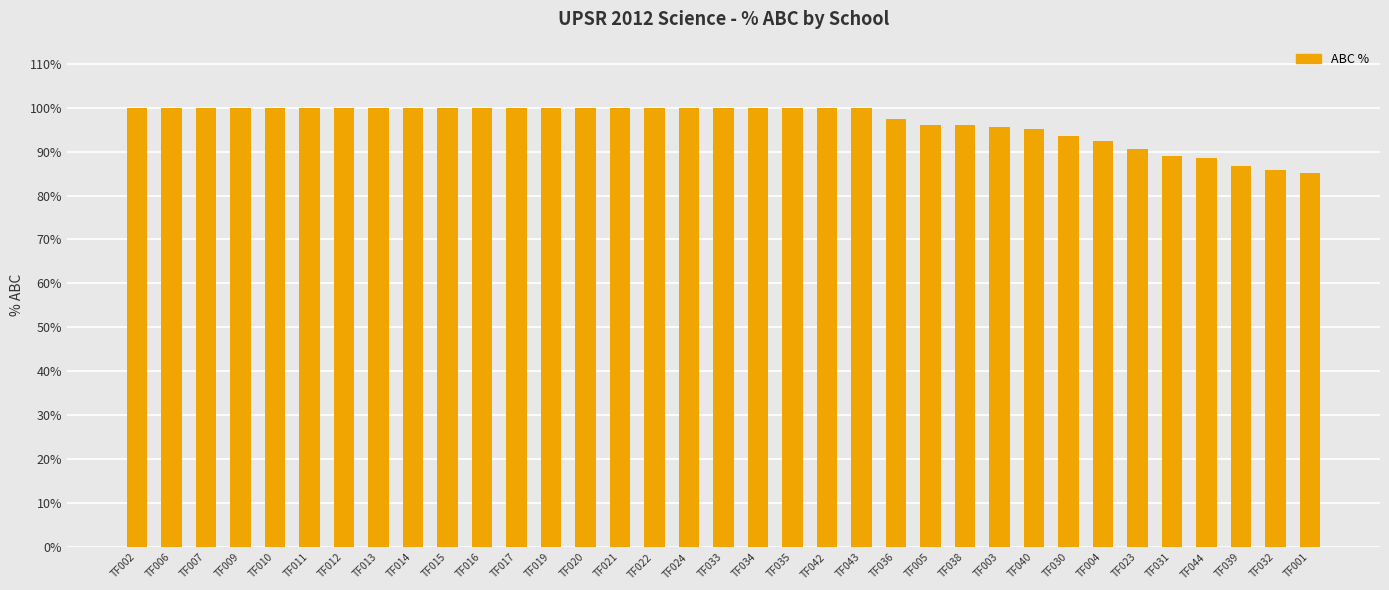

What is the label of the 29th bar from the left?

TF004